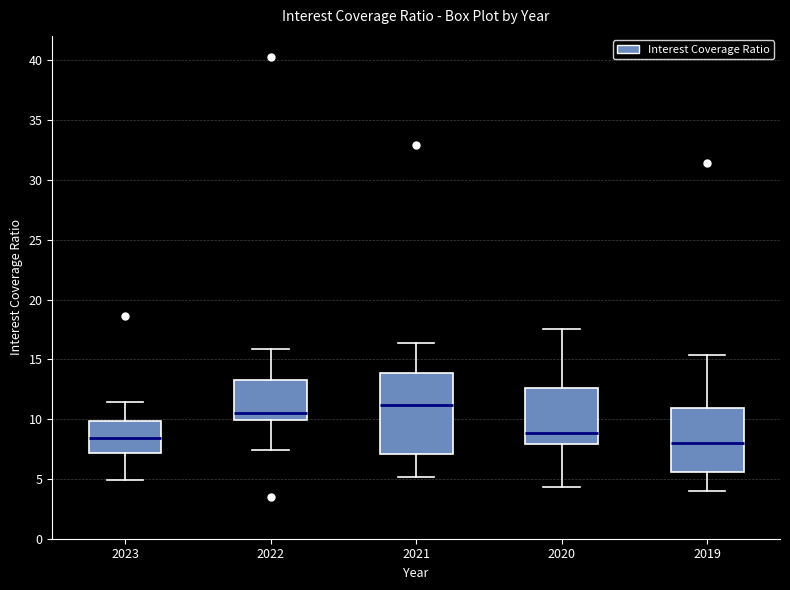

Reading left to right, transcribe this box plot: for each box, give where its median line is, the range the box spans, and where its two whiskers end, as read against the y-axis. The values are not printed on the chart, so give them approximately, as read against the axis.

2023: median 8.5, box 7.0 to 10.0, whiskers 5.0 to 11.5
2022: median 10.5, box 10.0 to 13.5, whiskers 7.5 to 16.0
2021: median 11.0, box 7.0 to 14.0, whiskers 5.0 to 16.5
2020: median 9.0, box 8.0 to 12.5, whiskers 4.5 to 17.5
2019: median 8.0, box 5.5 to 11.0, whiskers 4.0 to 15.5